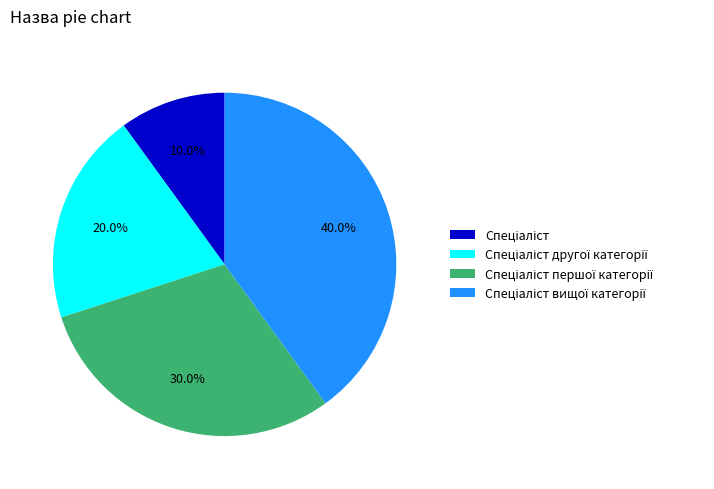

Does any single category account for the majority?

No